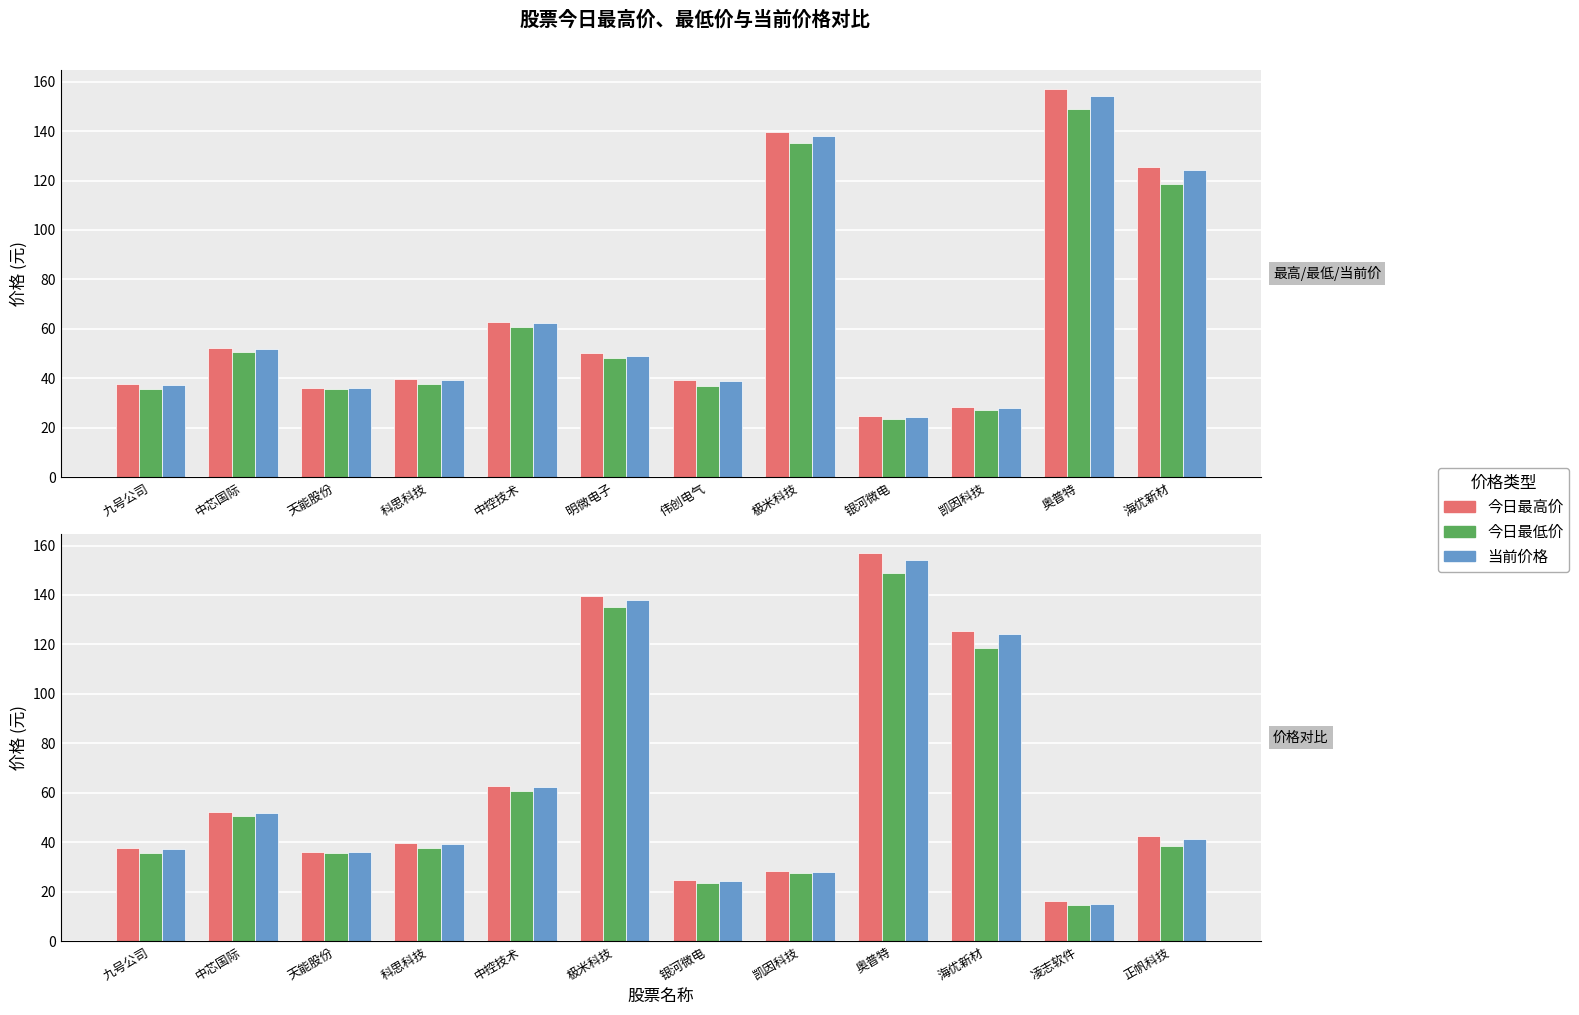

List the series in order of their peak value, lowest first.

今日最低价, 当前价格, 今日最高价